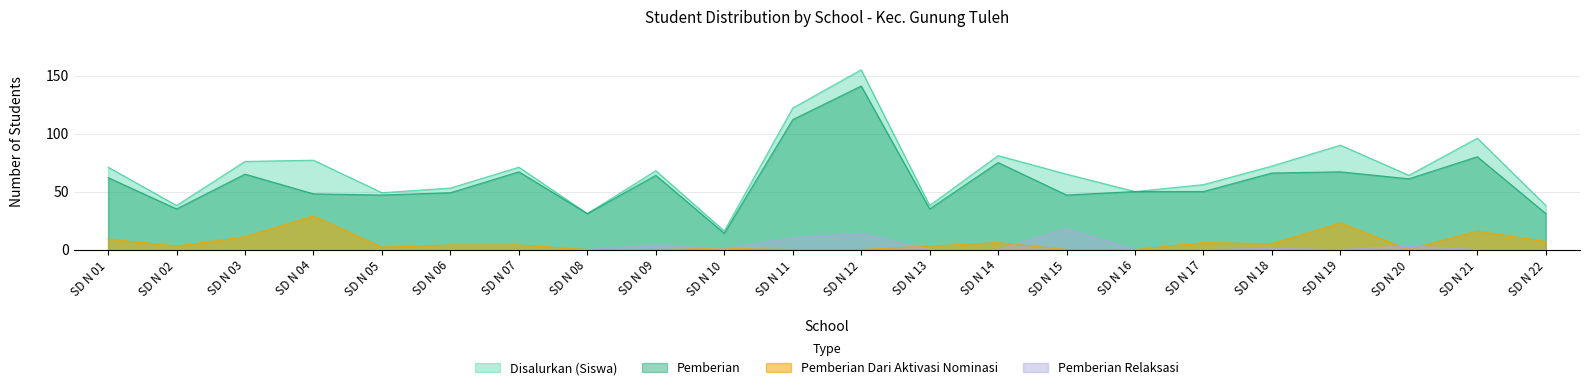

Between SD N 14 and SD N 17, which series saw the biggest shift?

Disalurkan (Siswa)